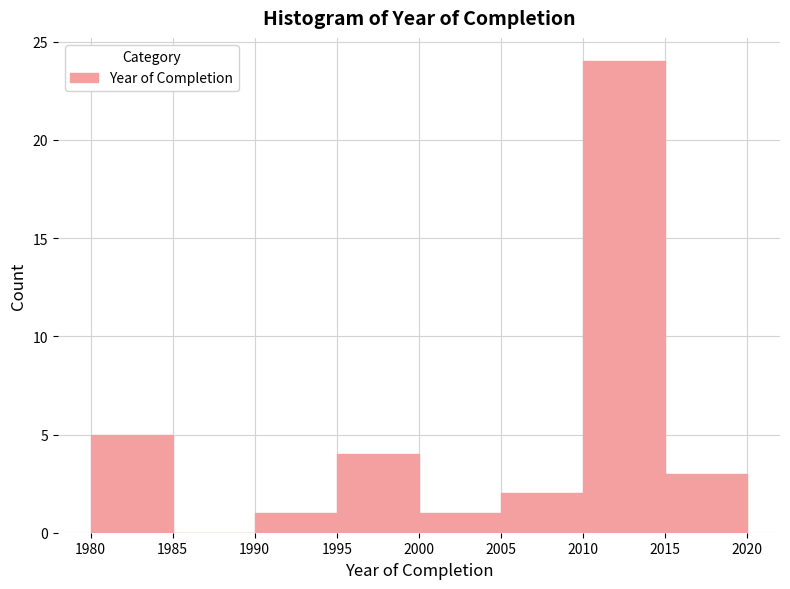

Reading left to right, list every bar in this chart as the range it spans on the x-axis followed by its height. The values are not printed on the chart, so give them approximately, as read against the axis.

1980 to 1985: 5
1985 to 1990: 0
1990 to 1995: 1
1995 to 2000: 4
2000 to 2005: 1
2005 to 2010: 2
2010 to 2015: 24
2015 to 2020: 3